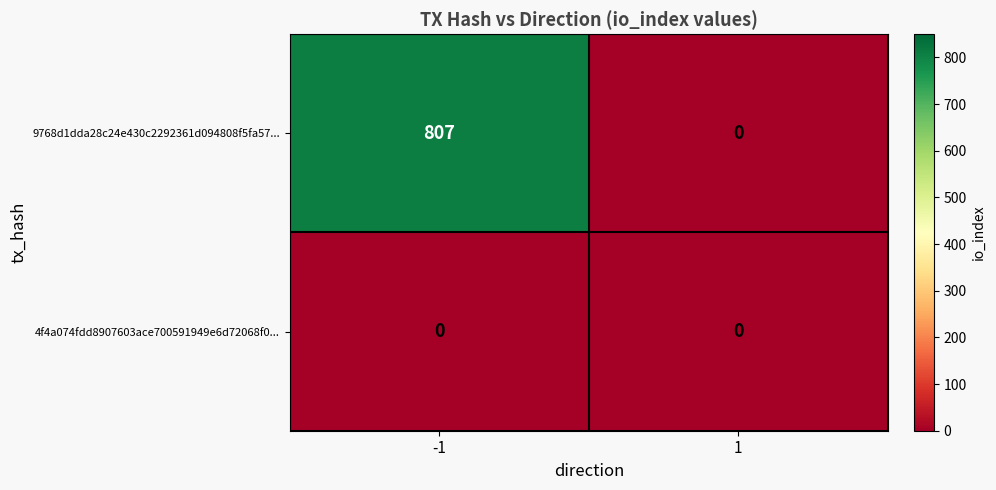

Reading right to left, what are all the values shown in this chart?

9768d1dda28c24e430c2292361d094808f5fa57...: 0	807
4f4a074fdd8907603ace700591949e6d72068f0...: 0	0